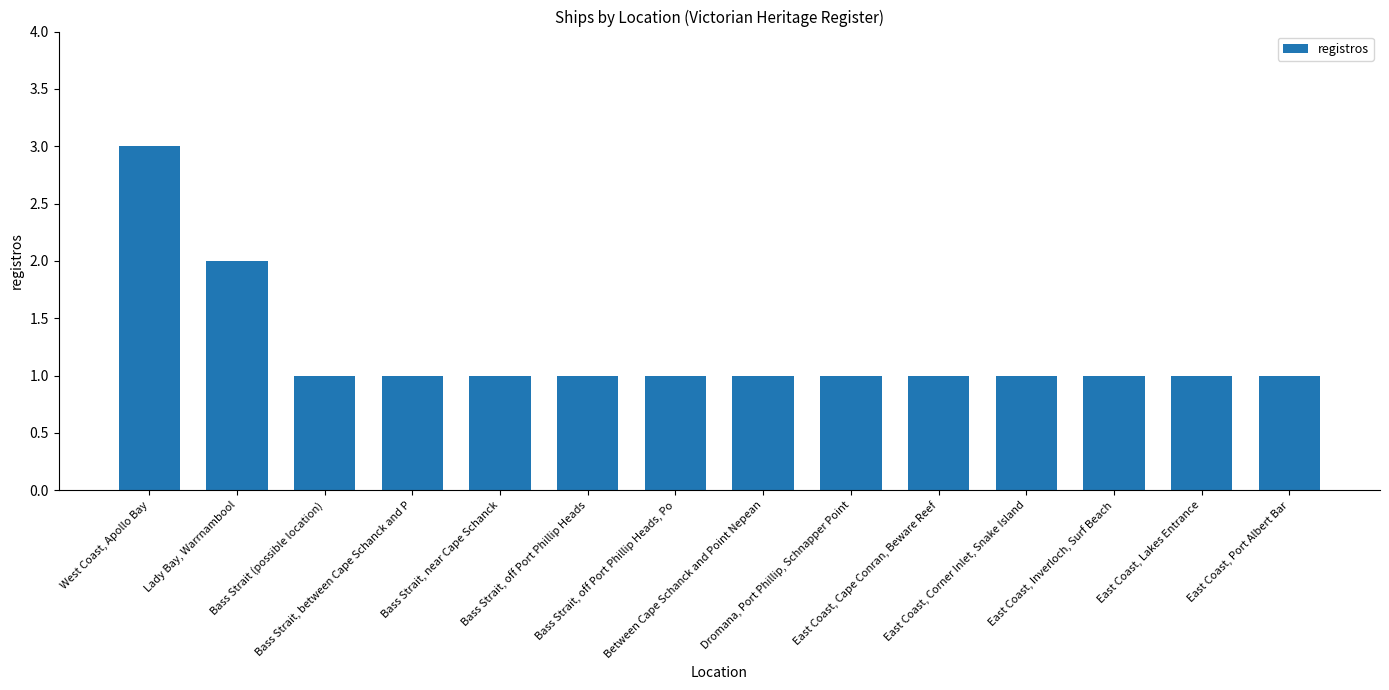

What is the label of the 6th bar from the right?

Dromana, Port Phillip, Schnapper Point